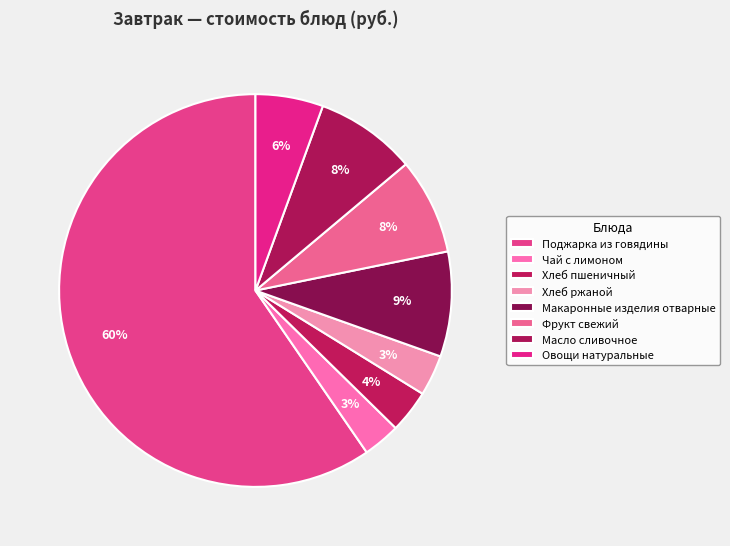

To the nearest percent, what is the average slice percentage?

12%